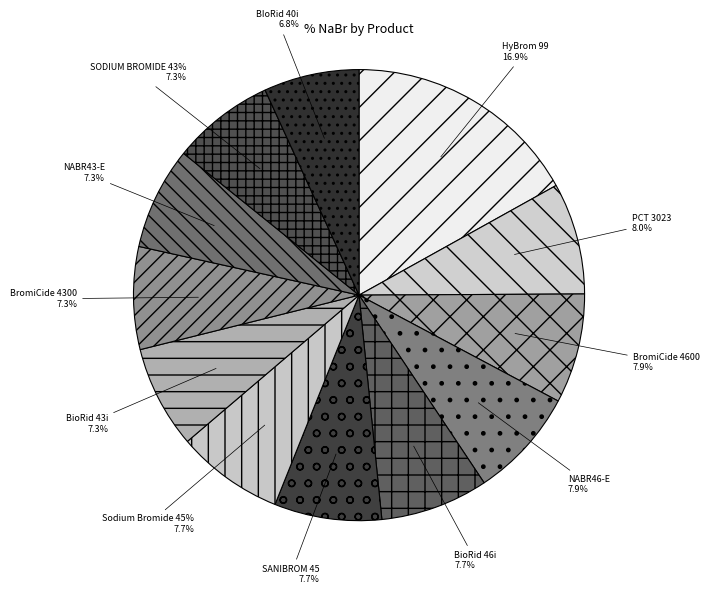

What is the ratio of the value at NABR46-E to the value at Sodium Bromide 45%?

1.0